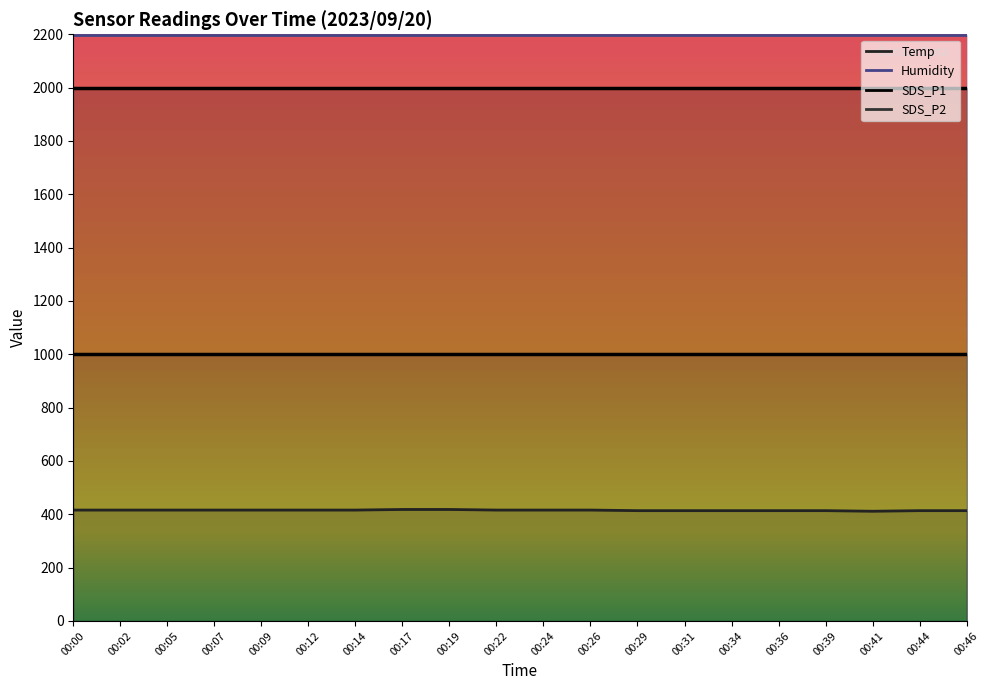

True or false: SDS_P1 (curve) has more than 2 interior local peaks.

False